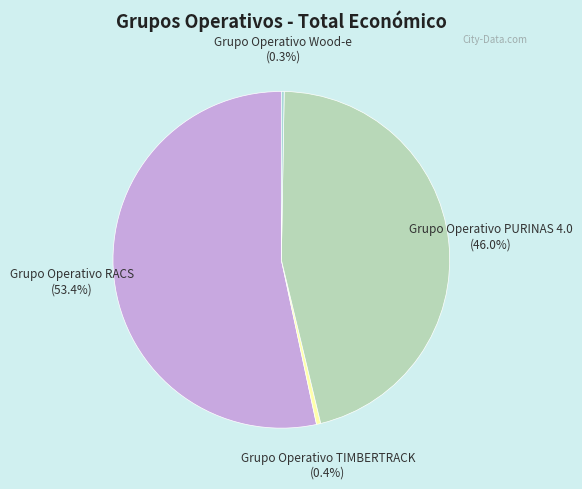

What percentage is NOT represented by Grupo Operativo TIMBERTRACK?

99.6%